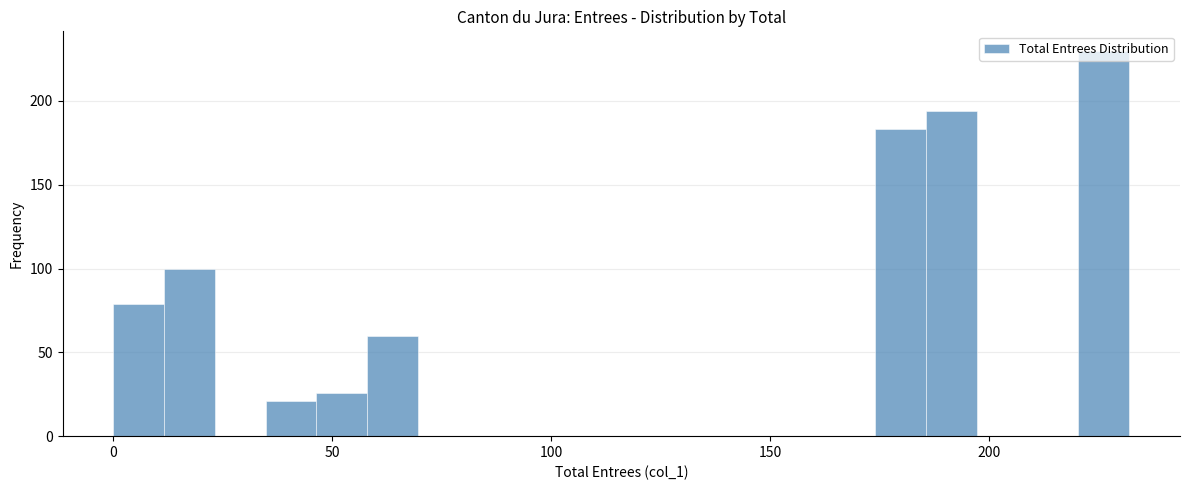

Read against the x-axis, roughly where is the centre of the tallest bar?

225